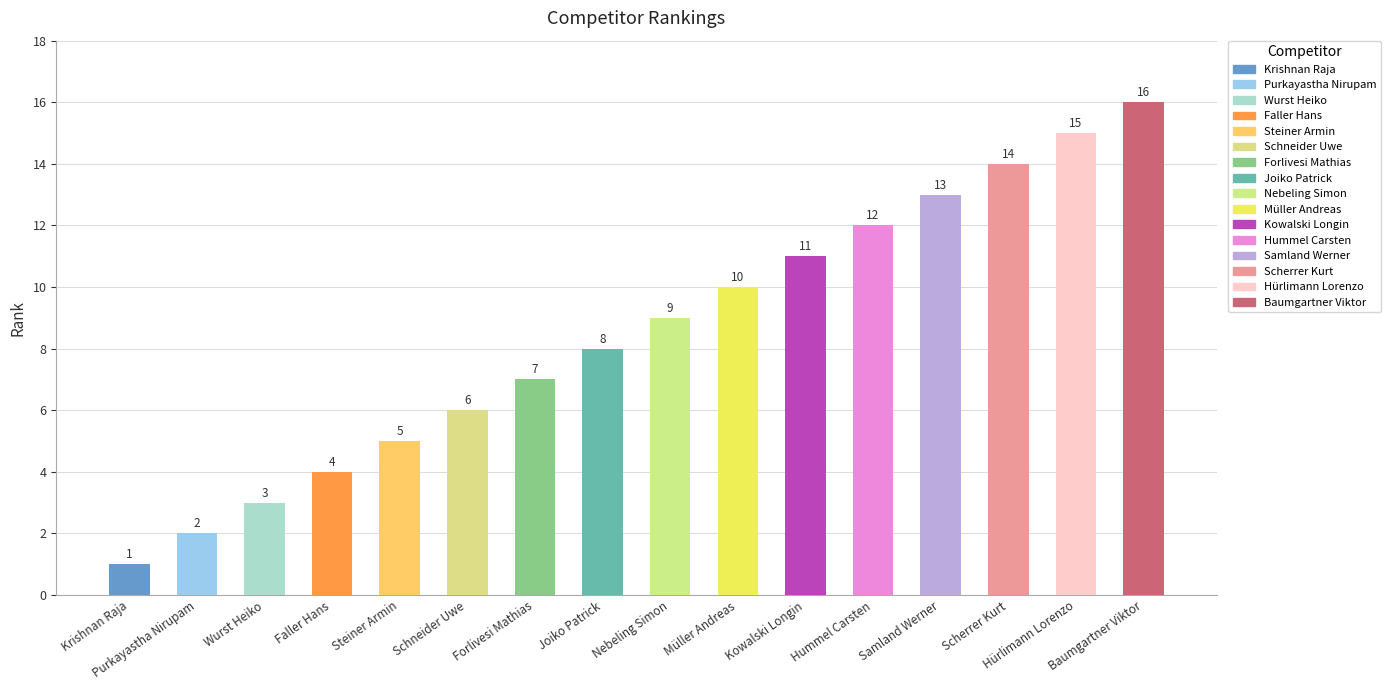

True or false: the data shows 3 at Wurst Heiko.

True